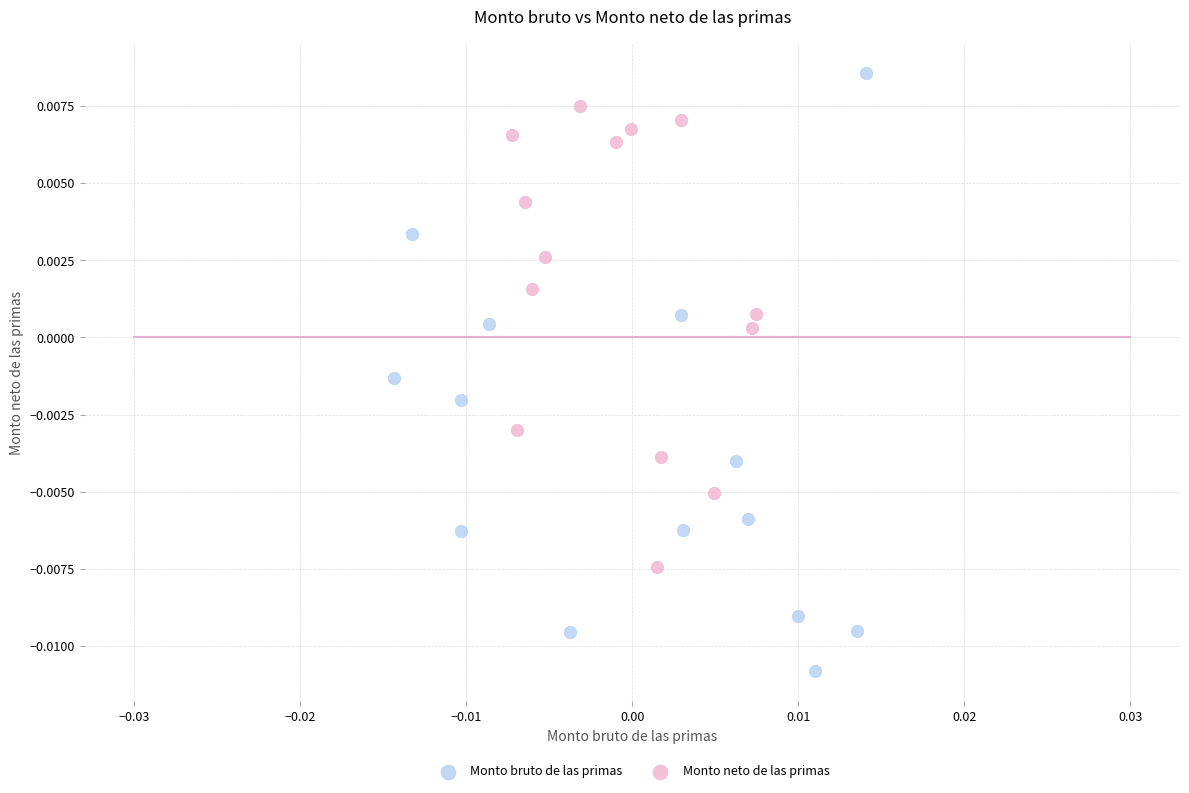

Which series contains the highest Y value?

Monto bruto de las primas